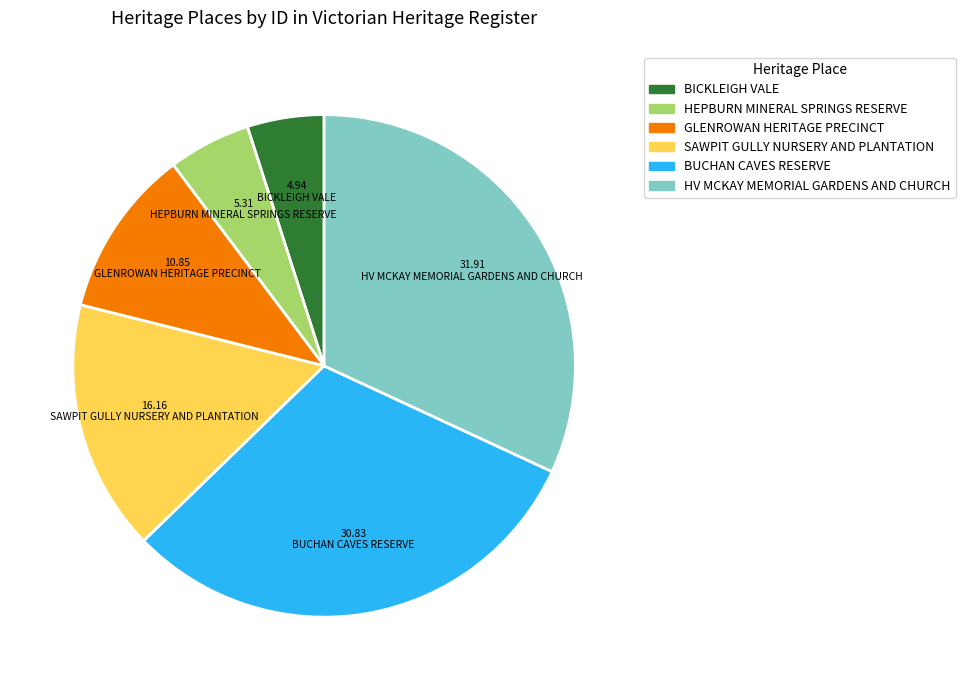

What is the ratio of the value at SAWPIT GULLY NURSERY AND PLANTATION to the value at HV MCKAY MEMORIAL GARDENS AND CHURCH?

0.5